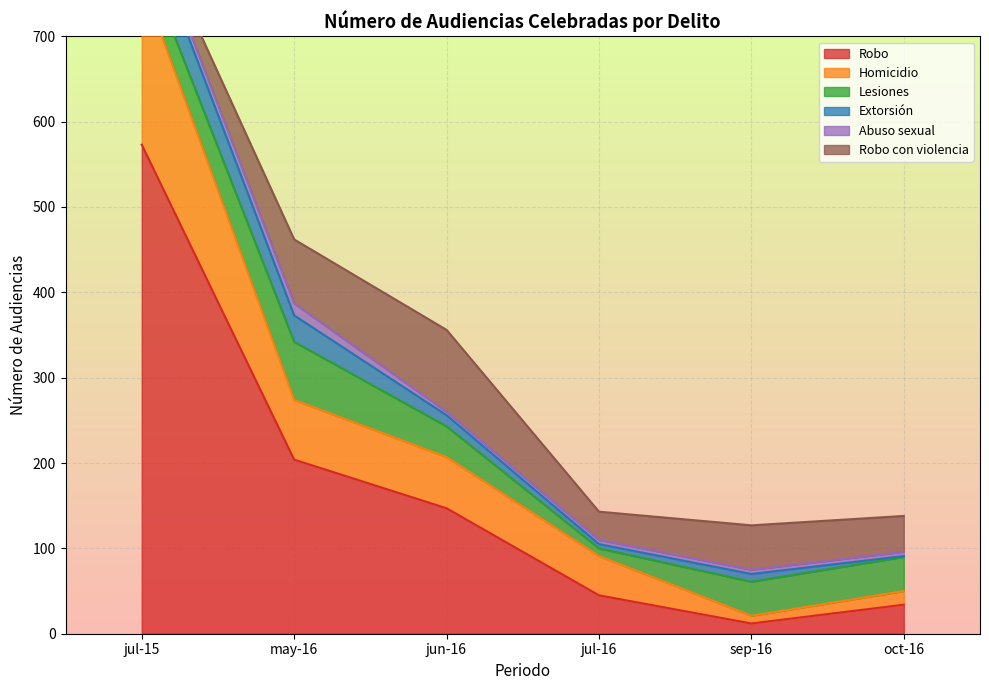

What is the difference between the maximum and minimum values in the Extorsión series?

48